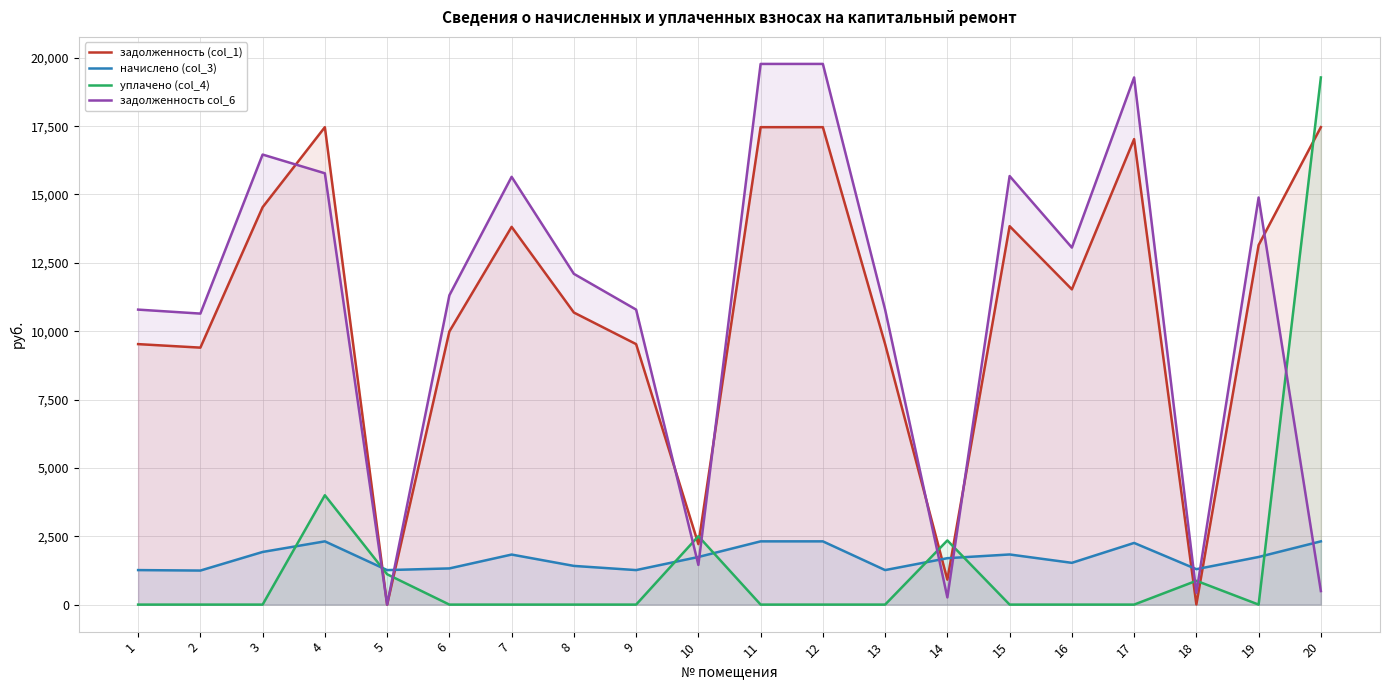

Reading left to right, extract all data points from this chart.

задолженность (col_1): 9527.3	9398.9	14534.9	17462.4	0.0	9989.5	13815.8	10682.9	9527.3	2211.8	17462.4	17462.4	9527.3	912.2	13841.5	11530.3	17025.8	5.7	13148.2	17462.4
начислено (col_3): 1262.2	1245.1	1925.5	2313.4	1262.2	1323.4	1830.3	1415.2	1262.2	1741.8	2313.4	2313.4	1262.2	1697.6	1833.7	1527.5	2255.5	1296.2	1741.8	2313.4
уплачено (col_4): 0.0	0.0	0.0	4000.0	1110.0	0.0	0.0	0.0	0.0	2502.1	0.0	0.0	0.0	2347.0	0.0	0.0	0.0	871.0	0.0	19280.9
задолженность col_6: 10789.4	10644.0	16460.4	15775.8	0.0	11312.9	15646.1	12098.1	10789.4	1451.5	19775.8	19775.8	10789.4	262.8	15675.2	13057.8	19281.4	430.9	14890.0	494.9